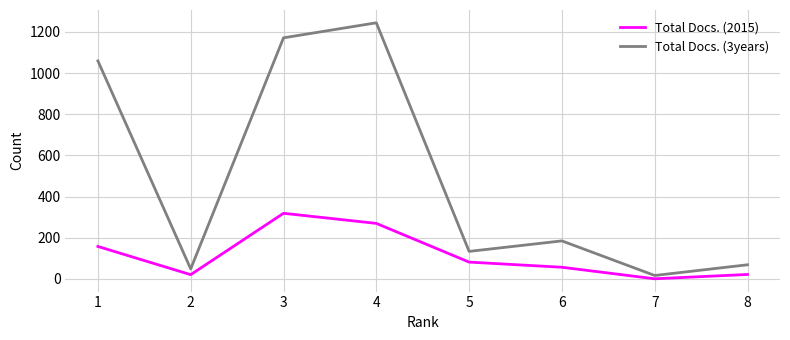

At 1, list the series in order from largest to smallest.

Total Docs. (3years), Total Docs. (2015)